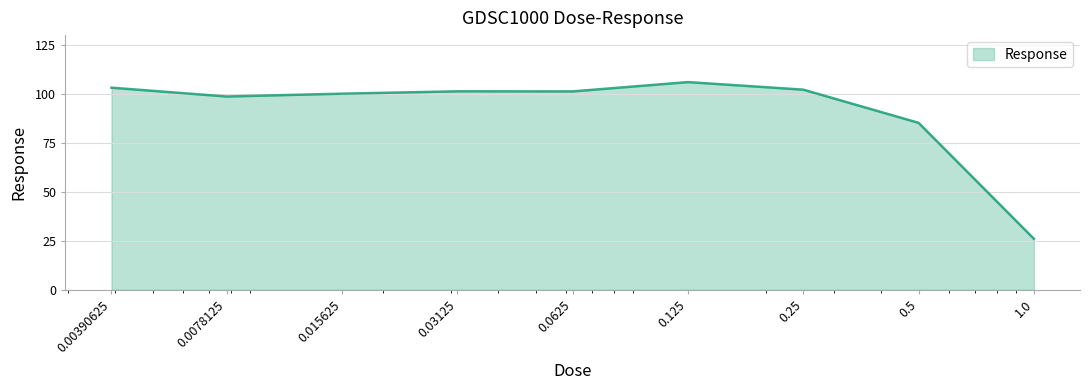

What is the difference between the maximum and minimum values?

80.0